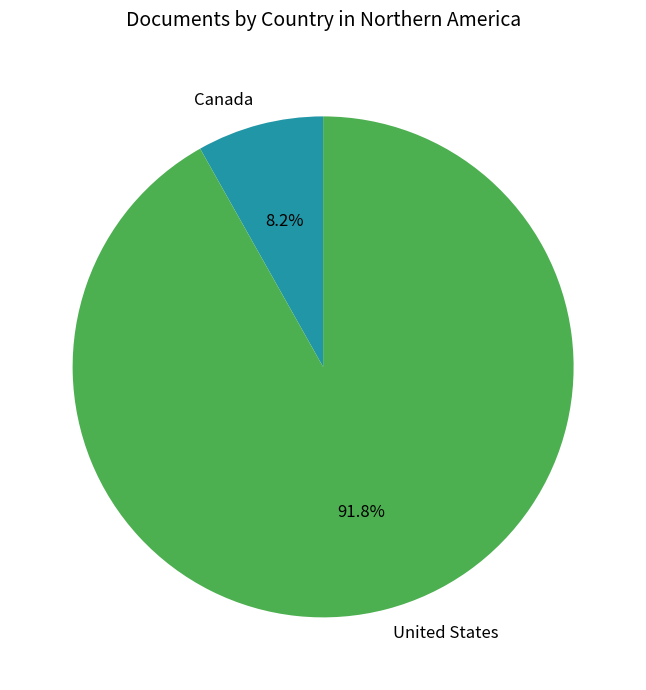

Is it true that Canada is 8% of the pie?

True